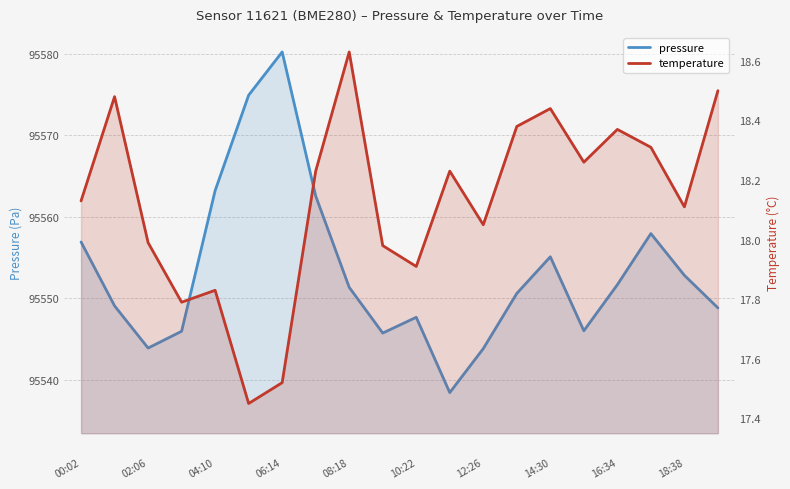

True or false: temperature and pressure cross at least once.

False